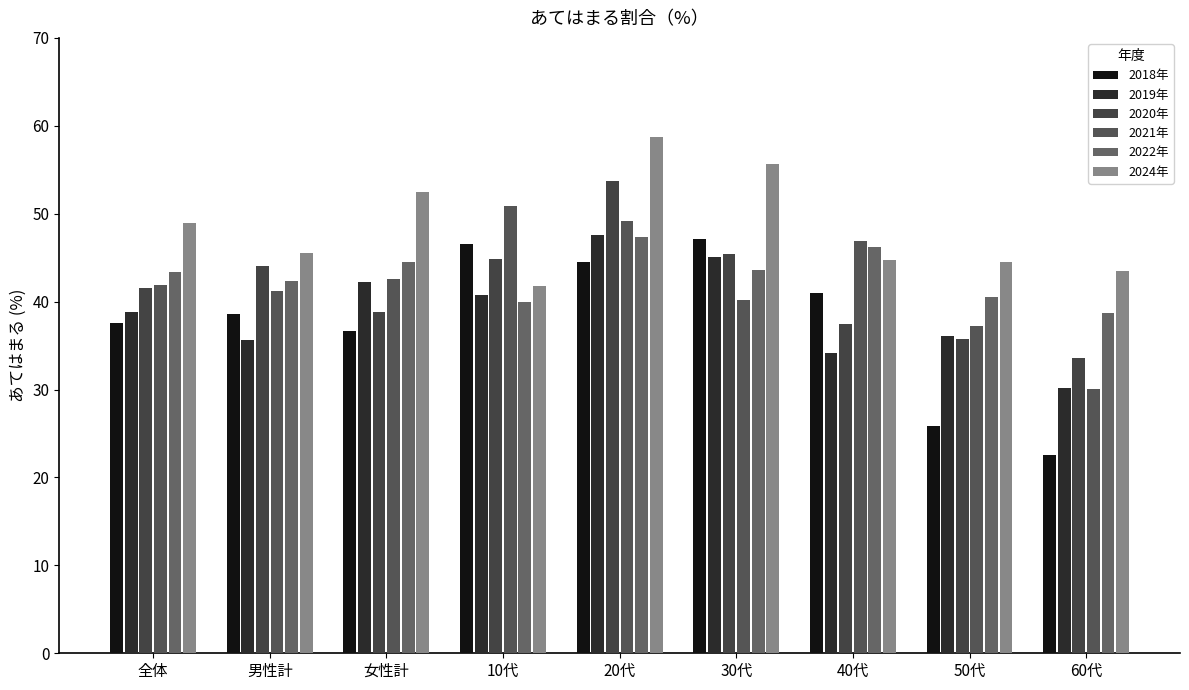

How many distinct data groups are displayed?

6